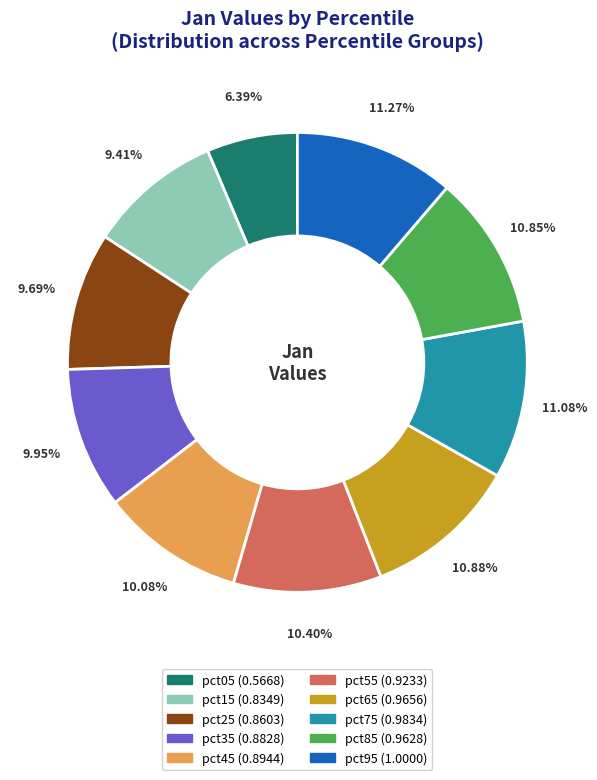

Which category has the smallest portion of the pie?

pct05